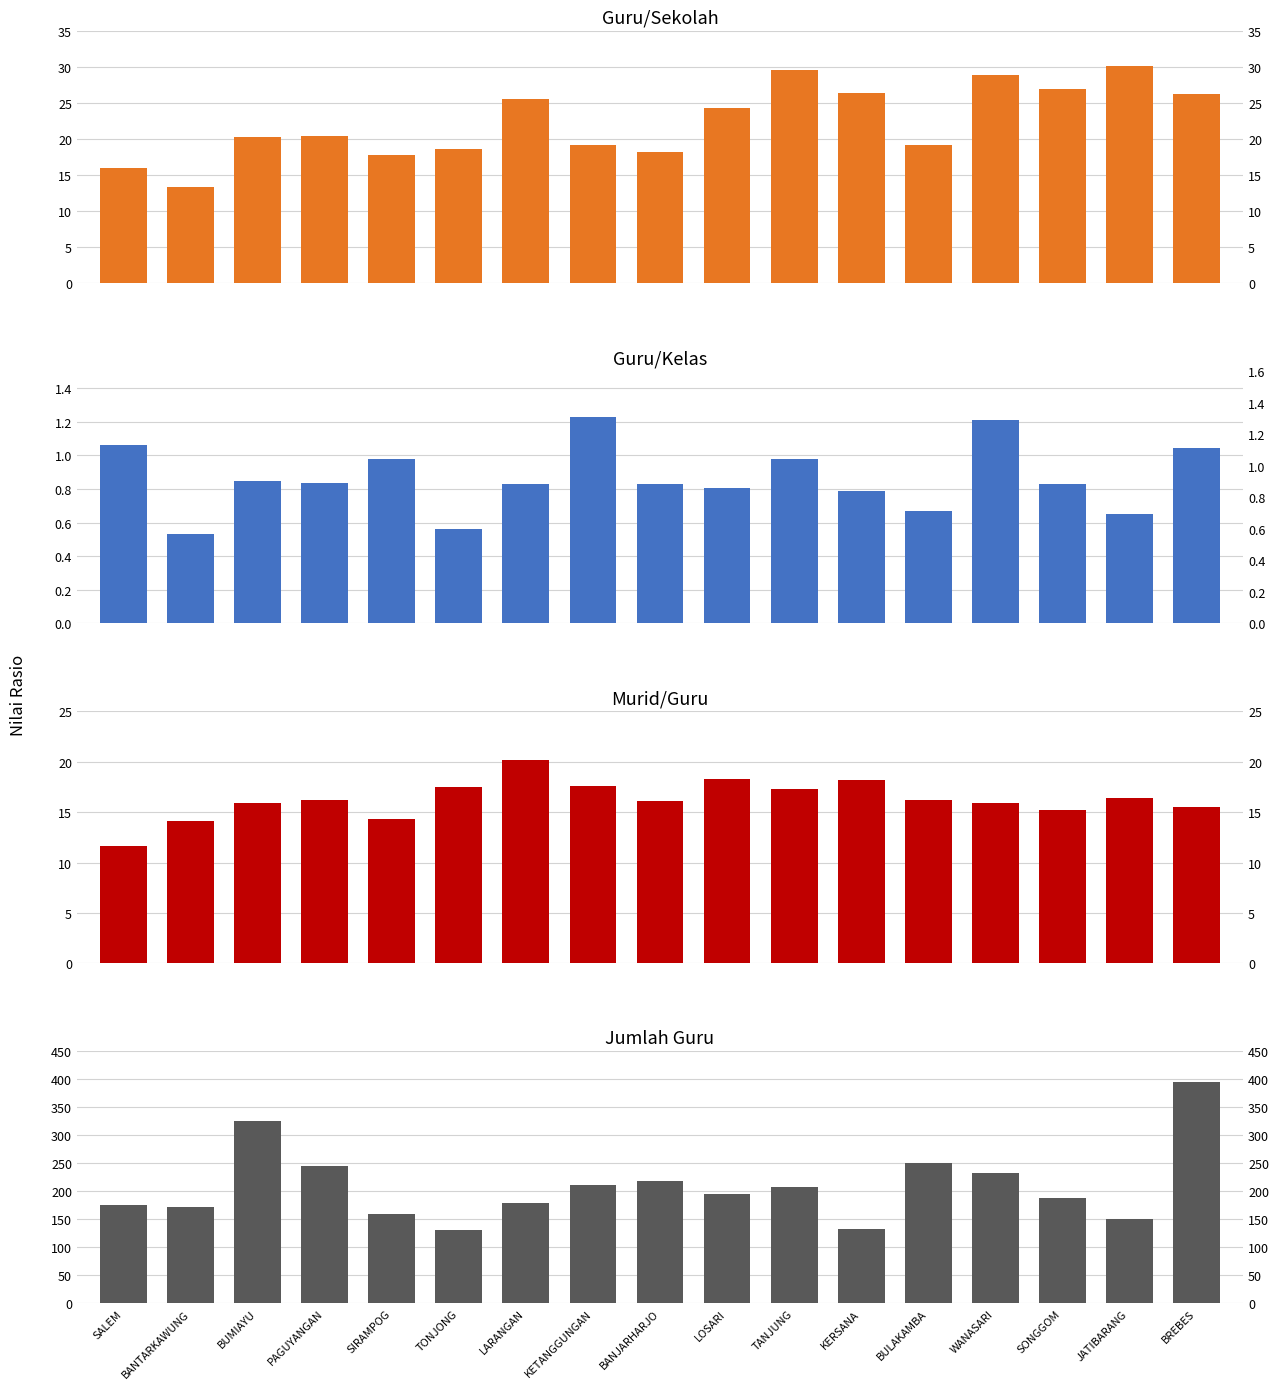

Reading left to right, extract all data points from this chart.

Guru/Sekolah: 16.0	13.3	20.3	20.4	17.8	18.7	25.6	19.2	18.2	24.4	29.6	26.4	19.2	29.0	27.0	30.2	26.3
Guru/Kelas: 1.1	0.5	0.8	0.8	1.0	0.6	0.8	1.2	0.8	0.8	1.0	0.8	0.7	1.2	0.8	0.7	1.0
Murid/Guru: 11.7	14.2	15.9	16.2	14.3	17.5	20.2	17.6	16.1	18.3	17.3	18.2	16.2	15.9	15.2	16.4	15.5
Jumlah Guru: 176.0	173.0	325.0	245.0	160.0	131.0	179.0	211.0	219.0	195.0	207.0	132.0	250.0	232.0	189.0	151.0	395.0